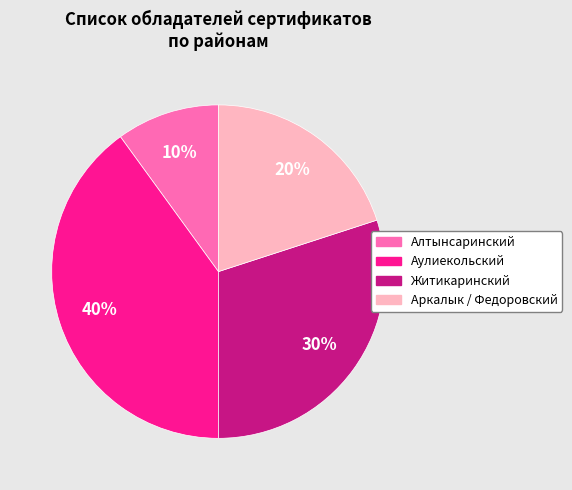

To the nearest percent, what is the combined percentage of Алтынсаринский and Житикаринский?

40%